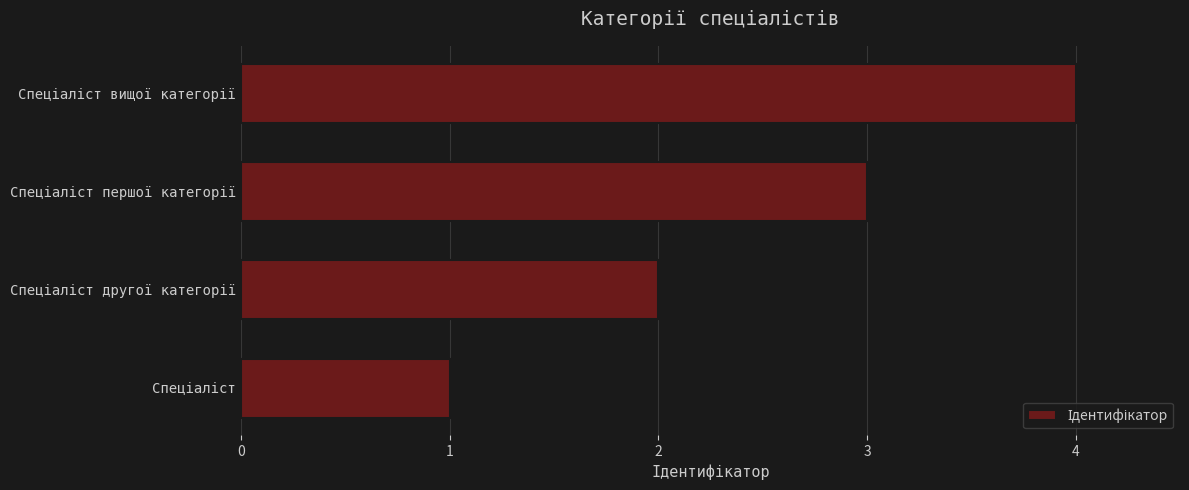

How many values are between 2 and 4?

3